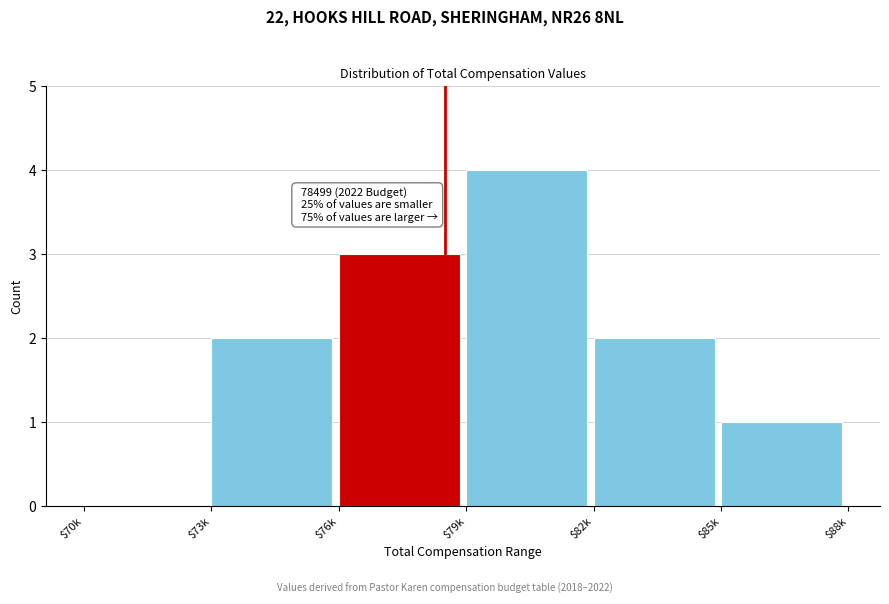

What is the sum of all values?

12